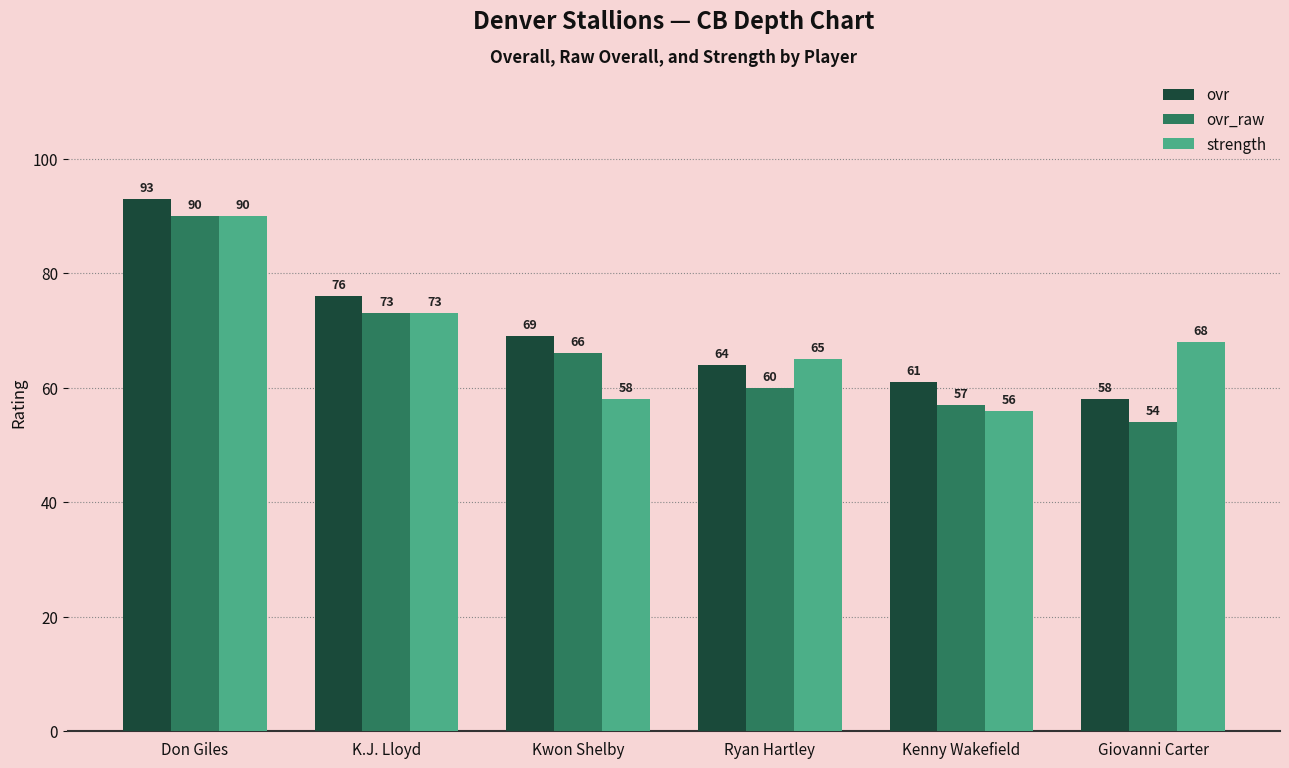

Is it true that ovr equals 58 at Giovanni Carter?

True